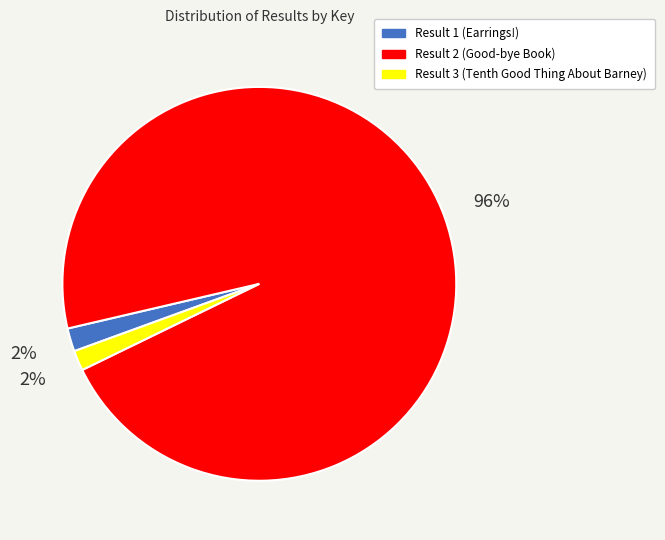

Between Result 3 (Tenth Good Thing About Barney) and Result 2 (Good-bye Book), which is larger?

Result 2 (Good-bye Book)